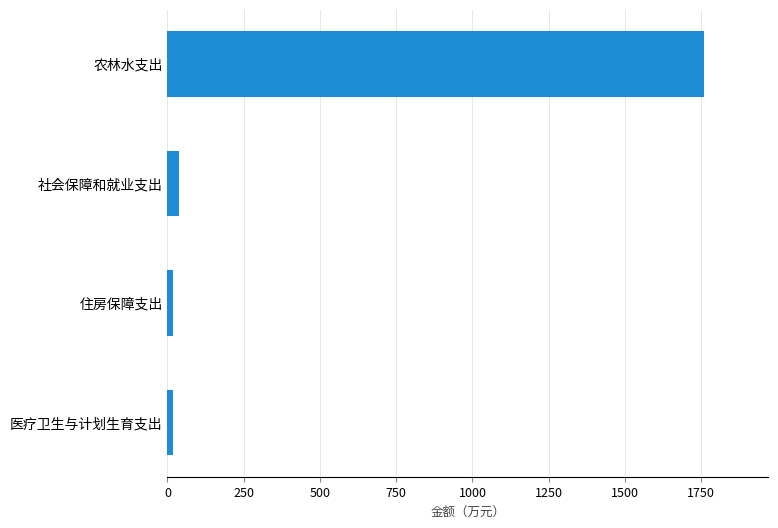

Count the number of categories in the chart.

4